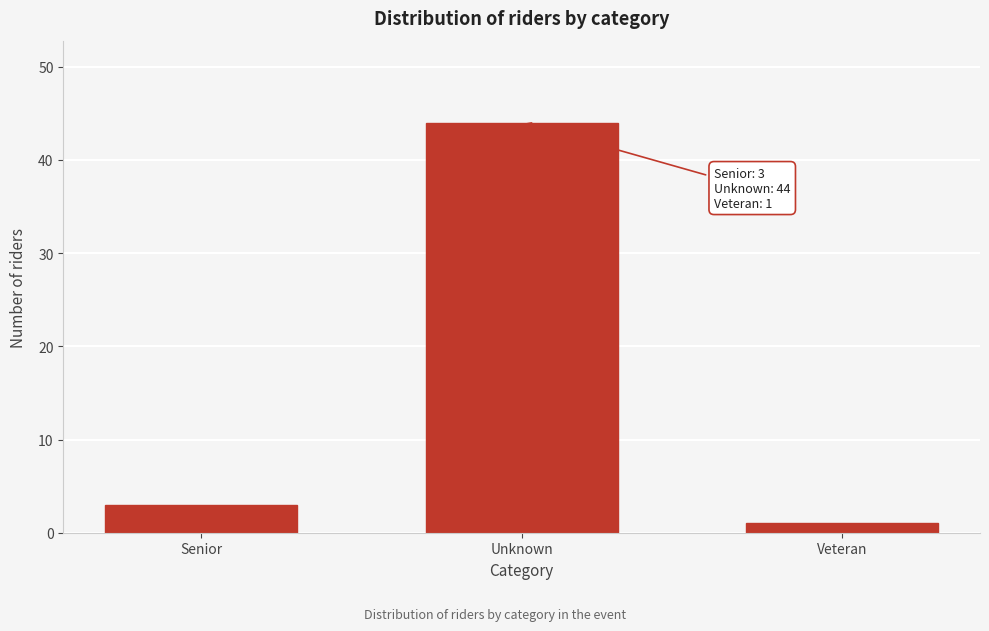

Reading left to right, list all the values displayed in this chart.

Senior=3	Unknown=44	Veteran=1